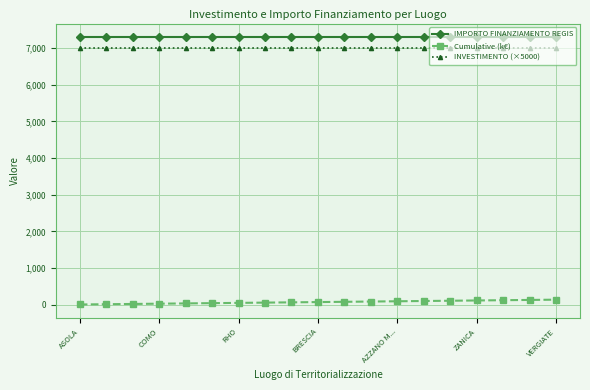

True or false: IMPORTO FINANZIAMENTO REGIS and INVESTIMENTO (×5000) cross at least once.

False